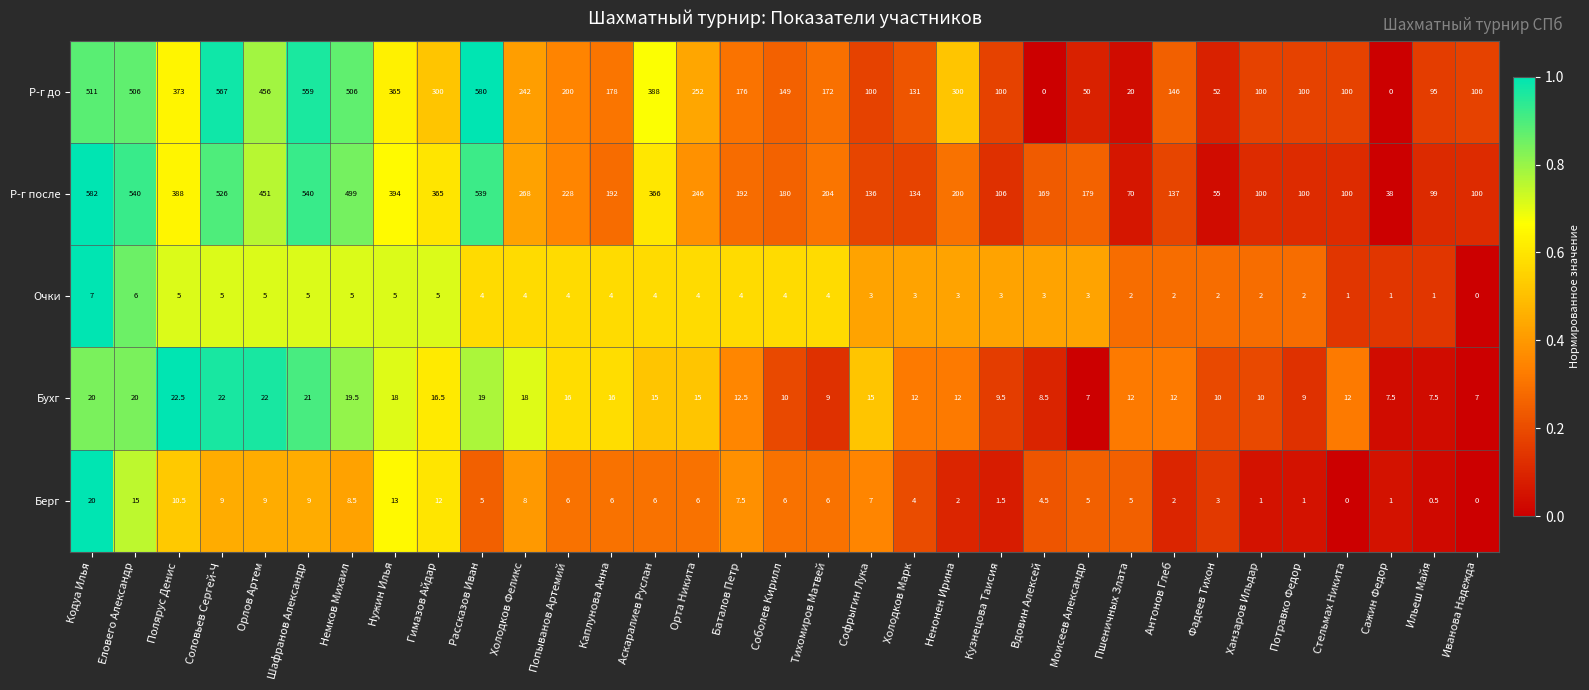

What is the difference between the highest and lowest values at Полярус Денис?

383.0